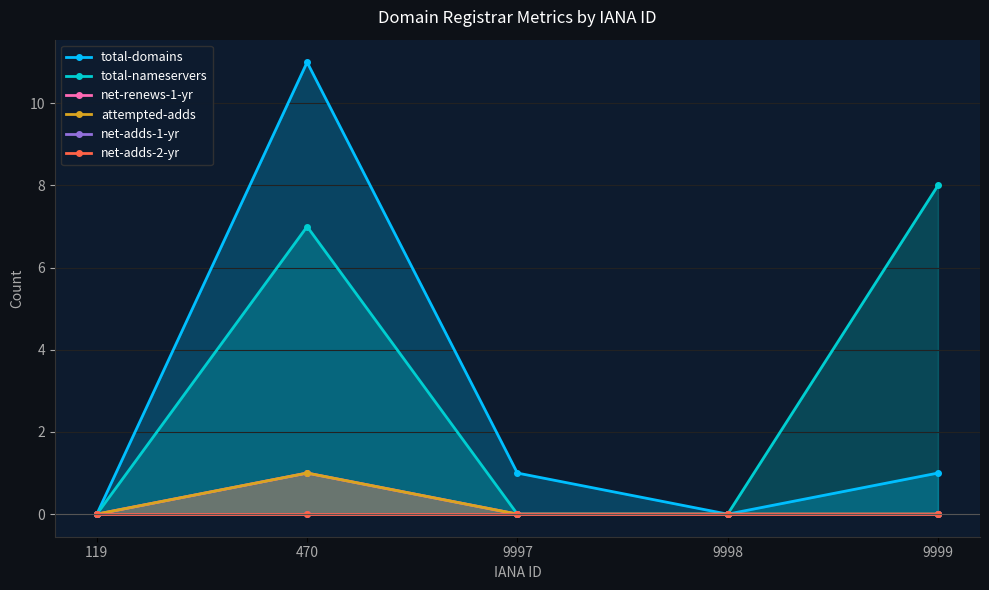

Which series has the widest spread of values?

total-domains